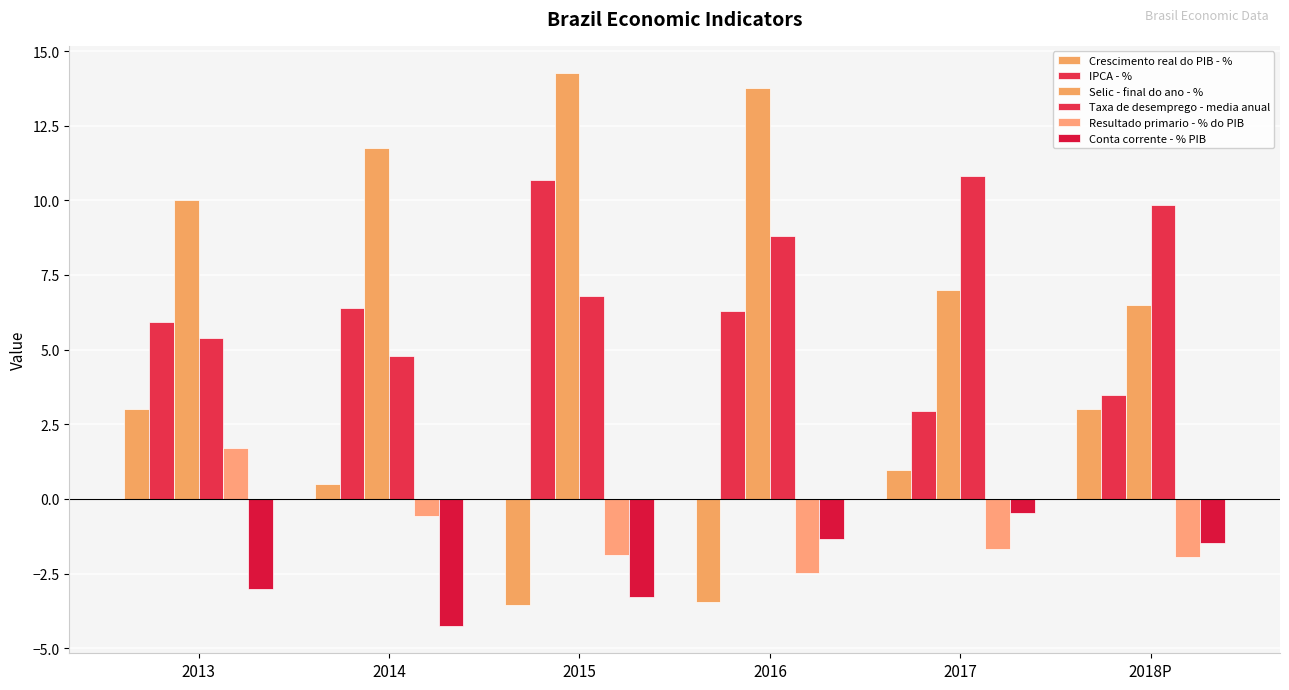

Does the chart contain stacked bars?

No